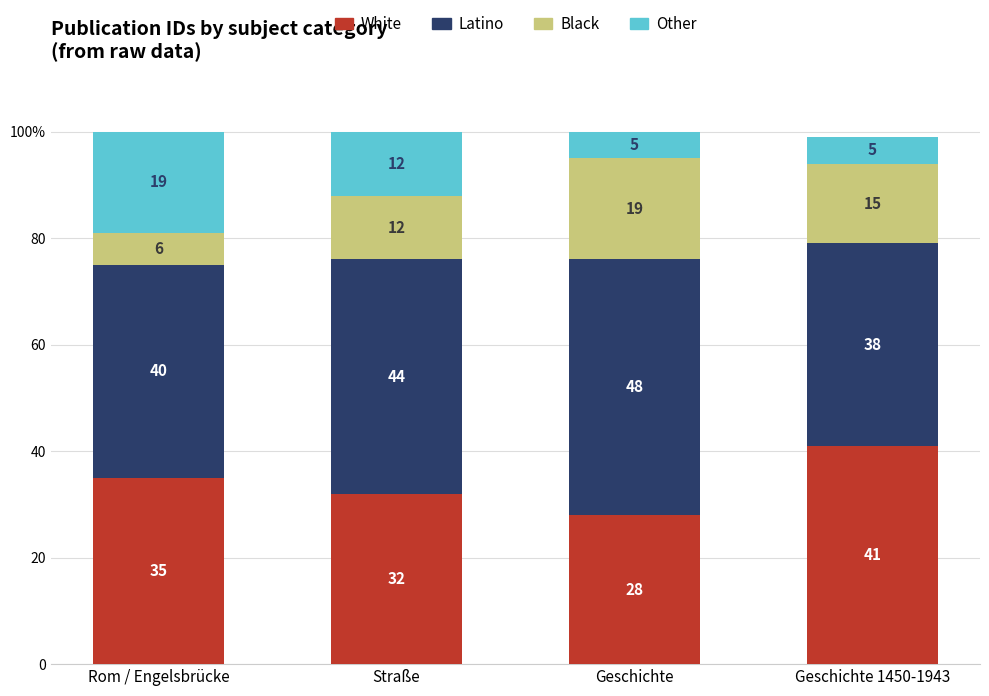

What are all the series names shown in the legend?

White, Latino, Black, Other